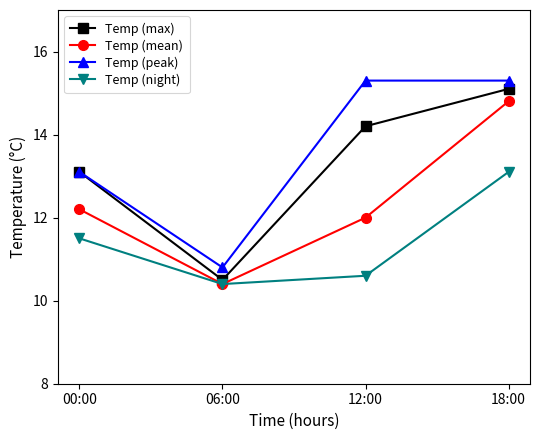

The value of Temp (mean) at 12:00 is 12.0. True or false?

True